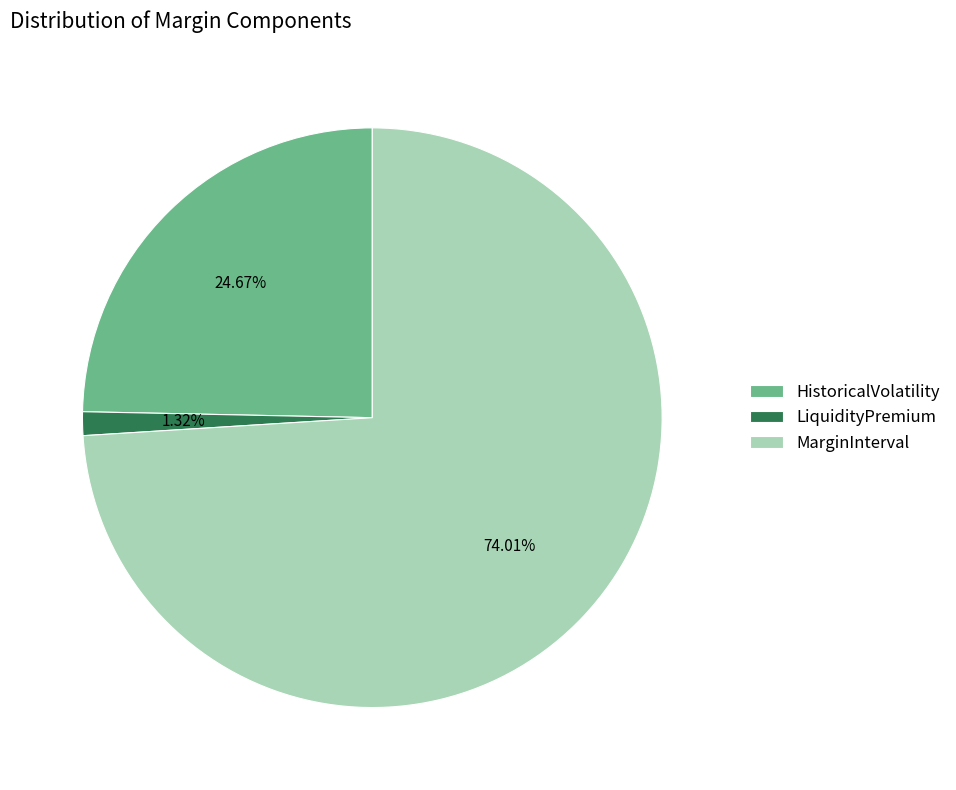

Is it true that MarginInterval is 55% of the pie?

False